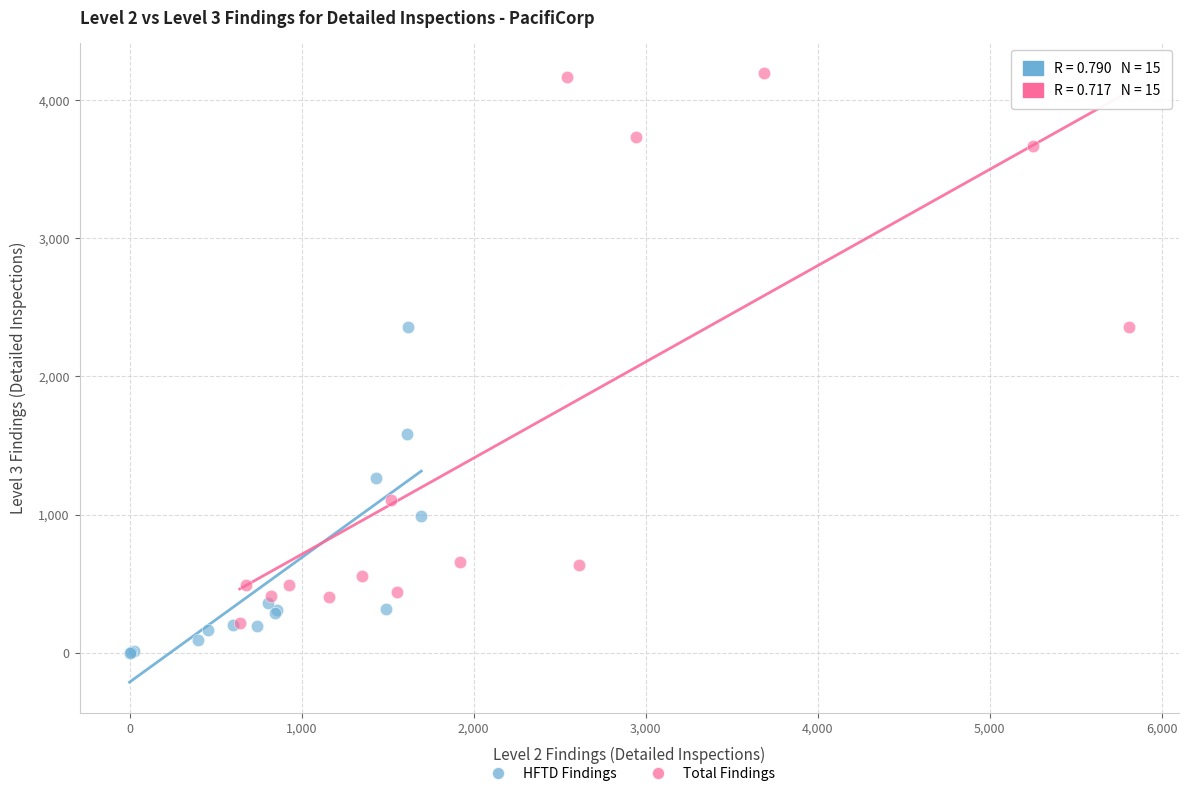

Which series contains the highest Y value?

Total Findings